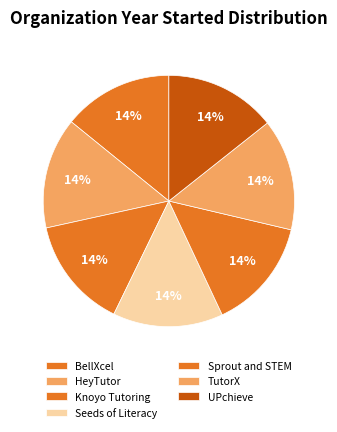

How many segments does this pie chart have?

7